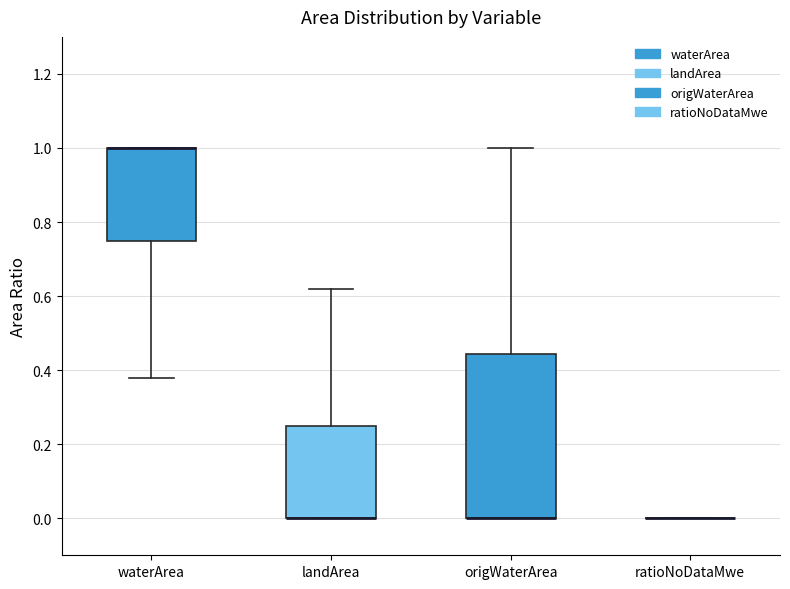

Reading left to right, transcribe this box plot: for each box, give where its median line is, the range the box spans, and where its two whiskers end, as read against the y-axis. The values are not printed on the chart, so give them approximately, as read against the axis.

waterArea: median 1.00 (drawn on the box's upper edge), box 0.76 to 1.00, whiskers 0.38 to 1.00
landArea: median 0.00 (drawn on the box's lower edge), box 0.00 to 0.26, whiskers 0.00 to 0.62
origWaterArea: median 0.00 (drawn on the box's lower edge), box 0.00 to 0.44, whiskers 0.00 to 1.00
ratioNoDataMwe: box collapsed to a line at 0.00, whiskers 0.00 to 0.00